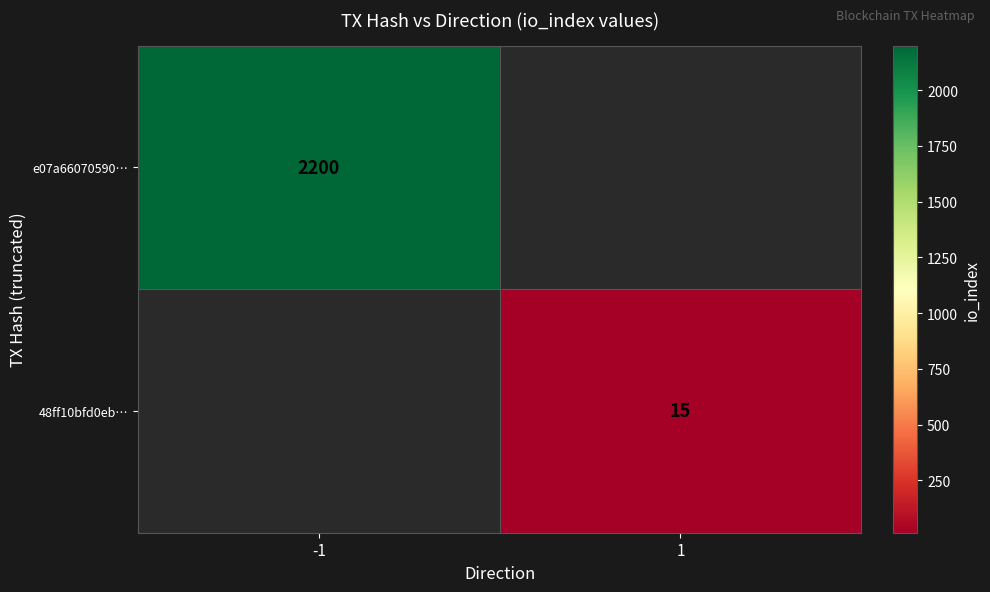

What is the maximum value shown in the chart?

2200.0